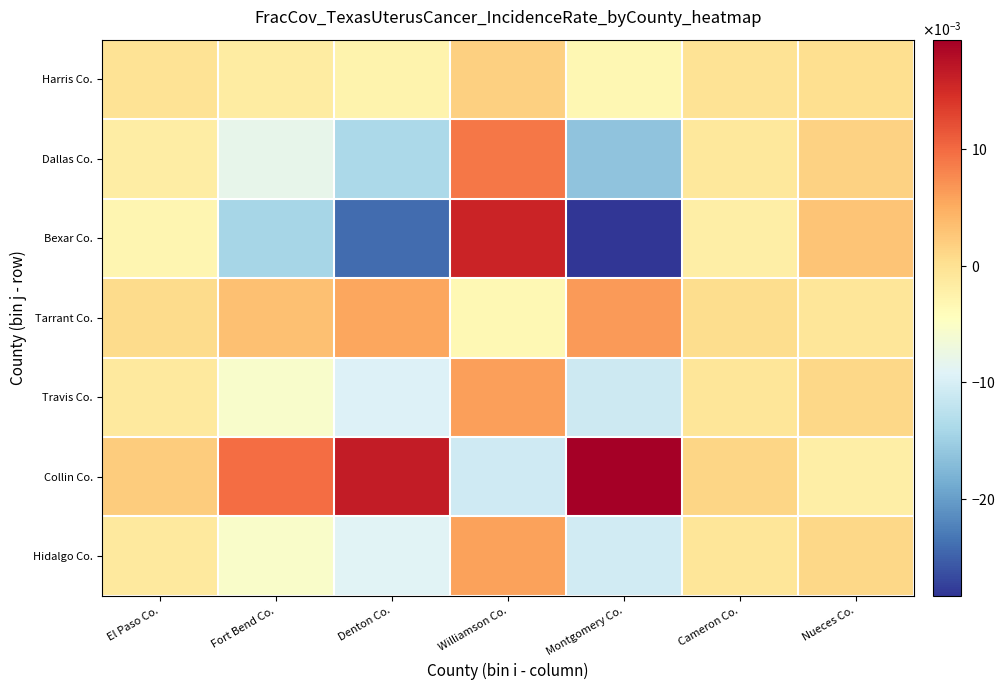

How many categories are shown in the chart?

7